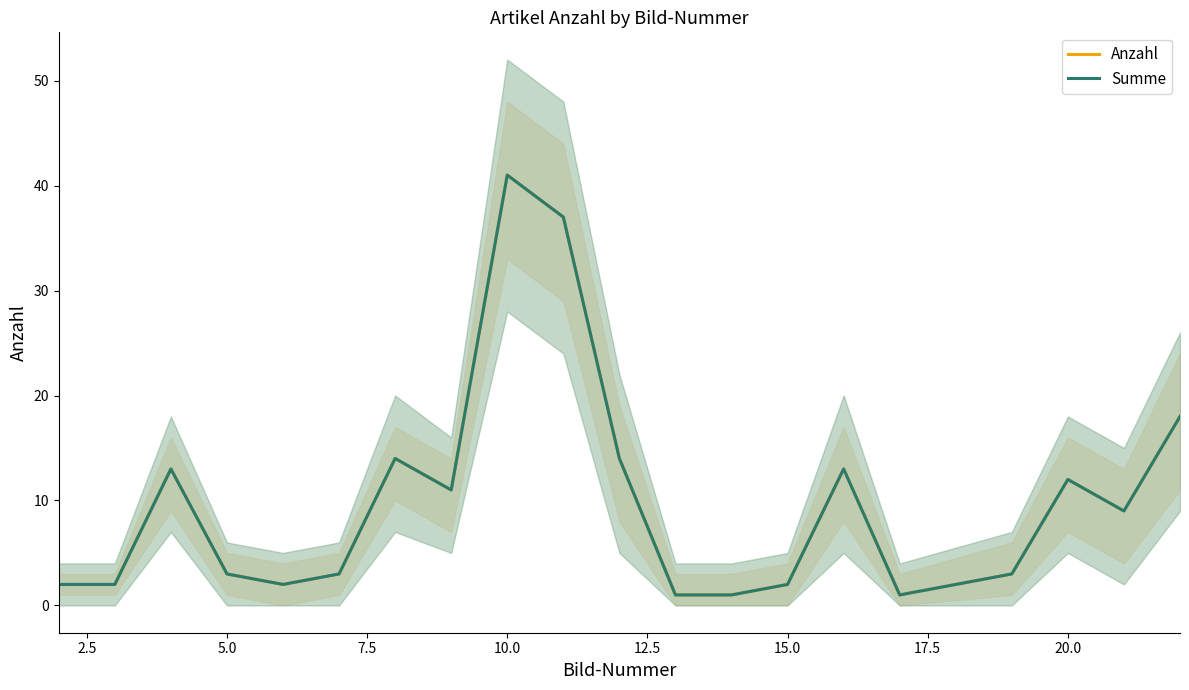

Reading left to right, extract all data points from this chart.

Anzahl: 2	2	13	3	2	3	14	11	41	37	14	1	1	2	13	1	3	12	9	18
Summe: 2	2	13	3	2	3	14	11	41	37	14	1	1	2	13	1	3	12	9	18